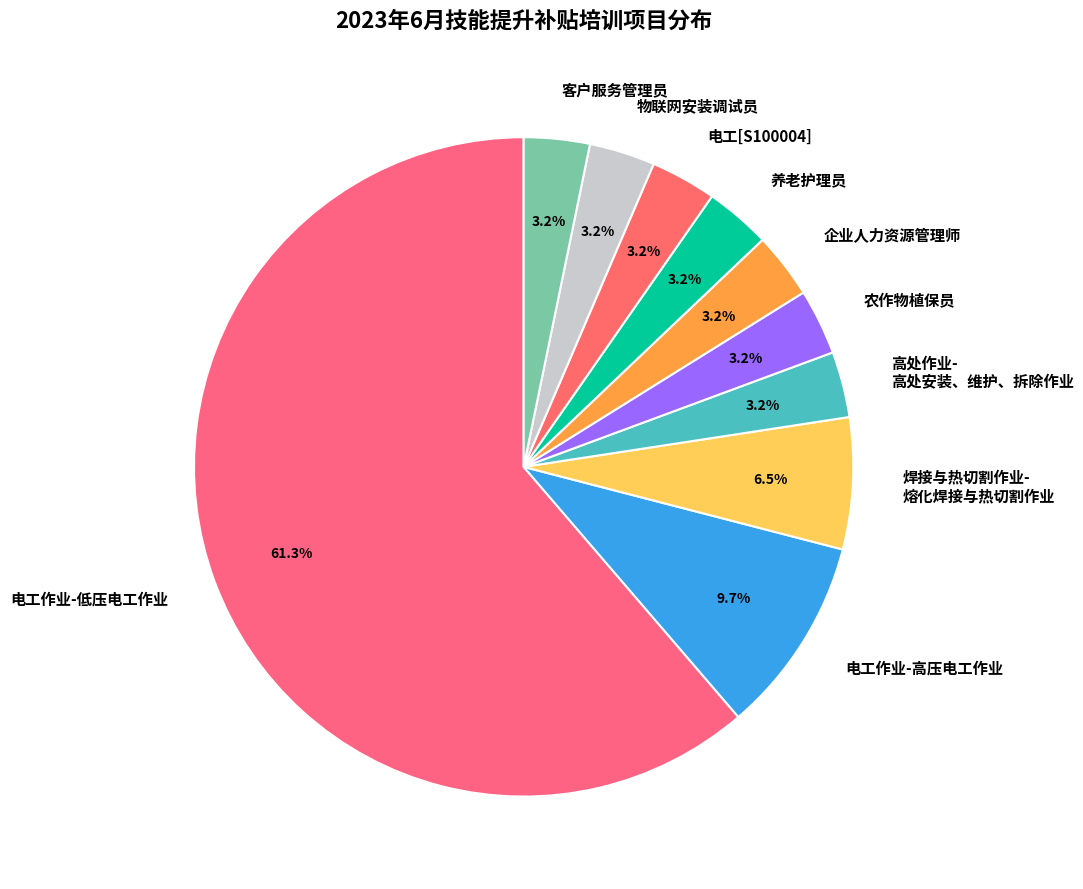

How many slices are in this pie chart?

10